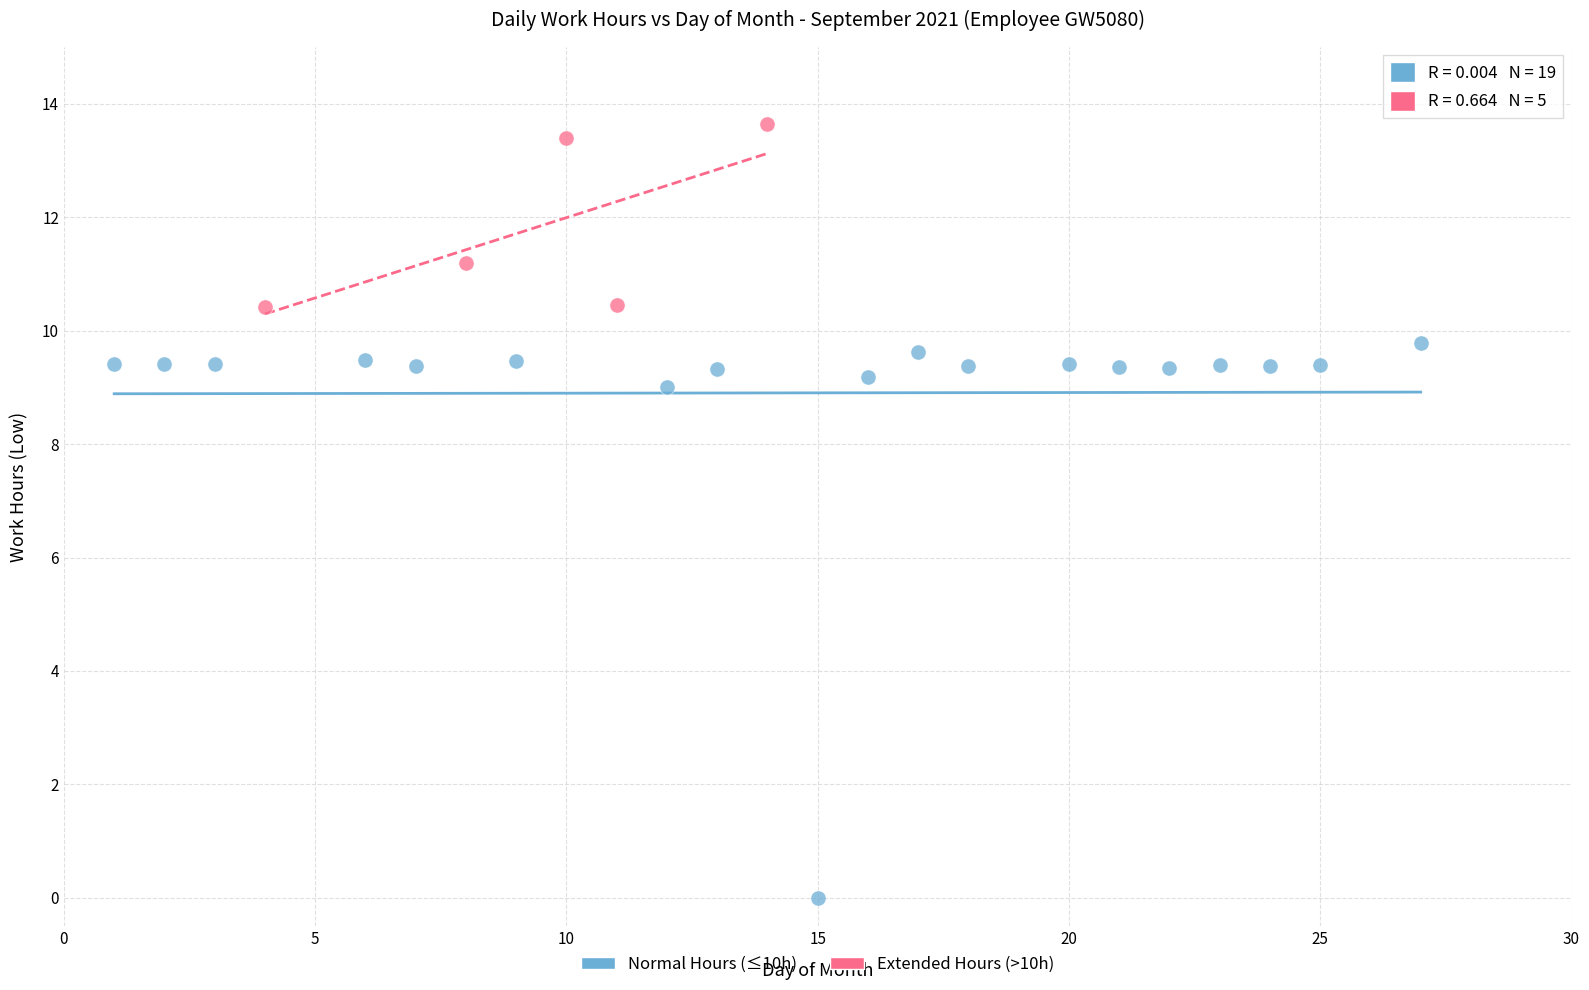

Which series reaches the minimum Y coordinate?

Normal Hours (≤10h)